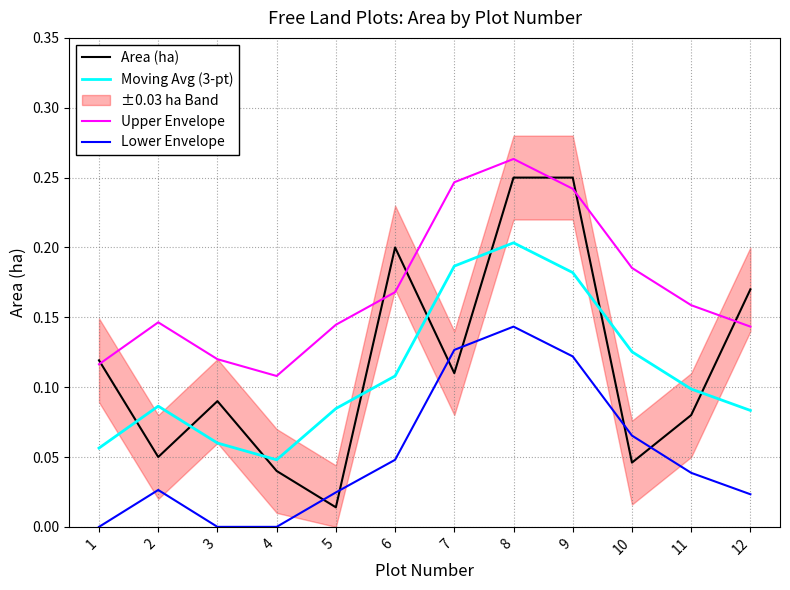

List the series in order of their peak value, highest first.

Upper Envelope, Area (ha), Moving Avg (3-pt), Lower Envelope